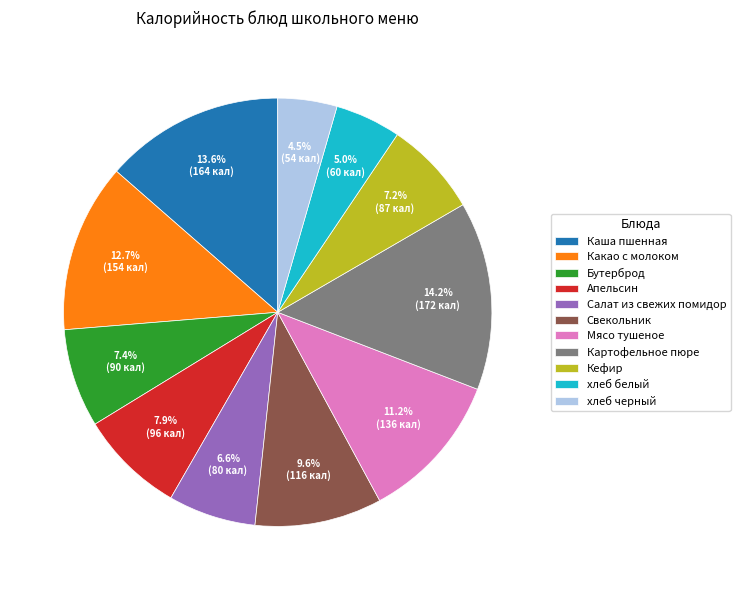

What portion of the pie excludes Каша пшенная?

86.4%